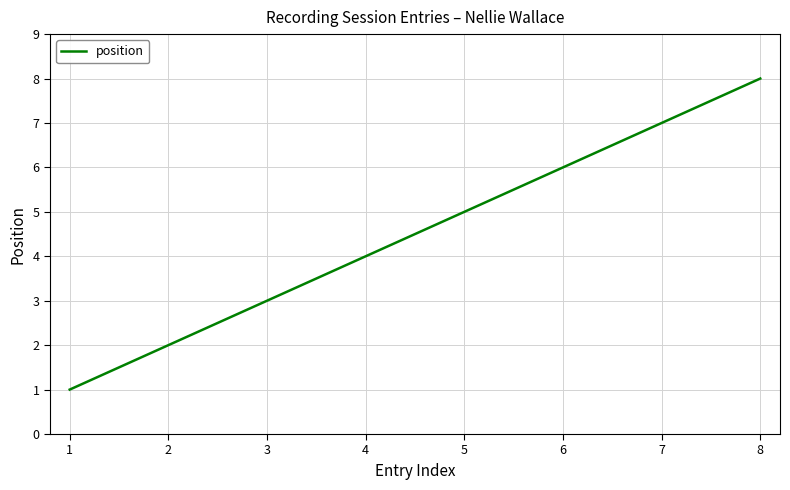

Approximately how many times larger is the value at 4 compared to 1?

4.0